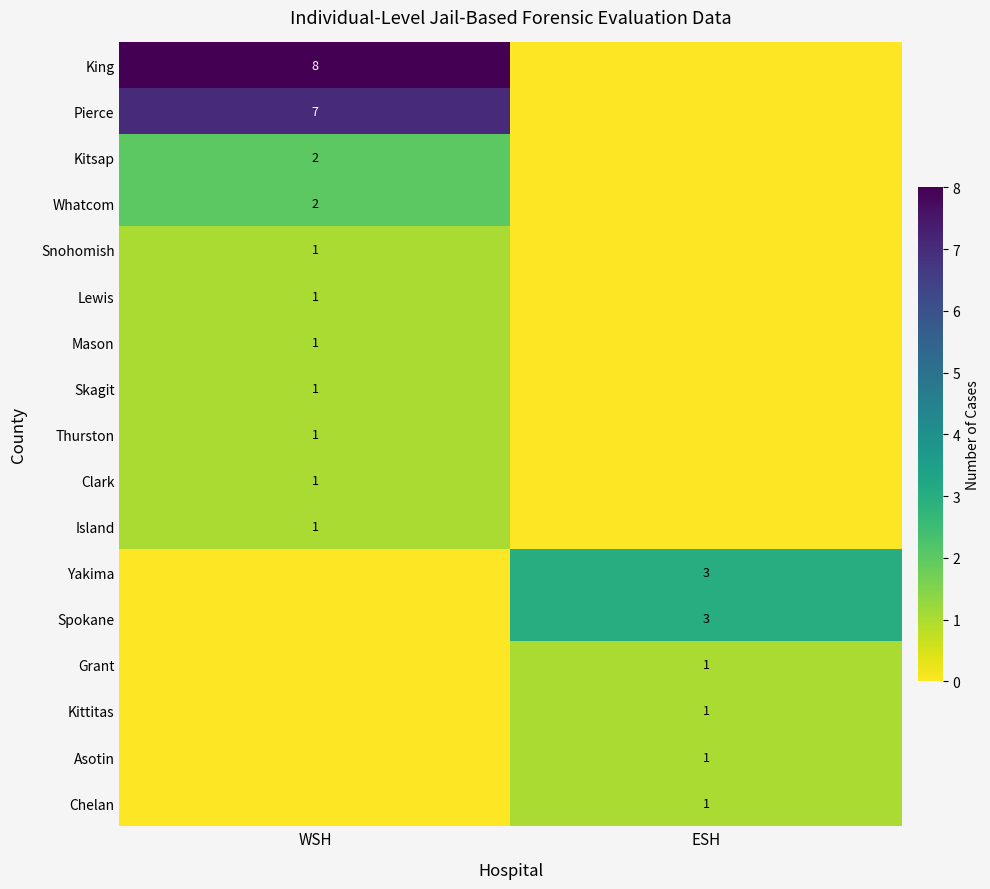

The Yakima series shows 3 at ESH. True or false?

True